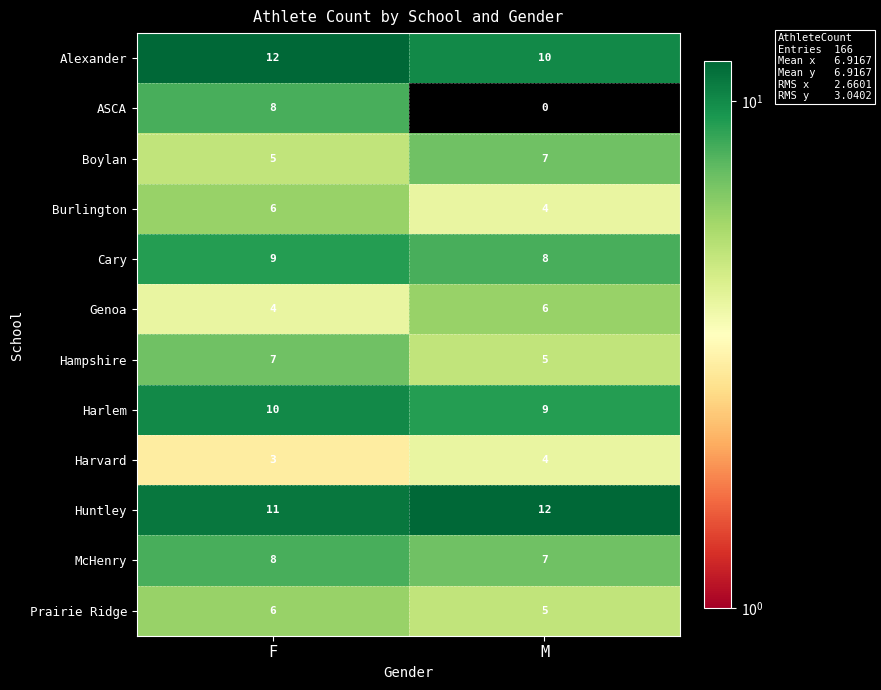

What is the total value across all series at F?

89